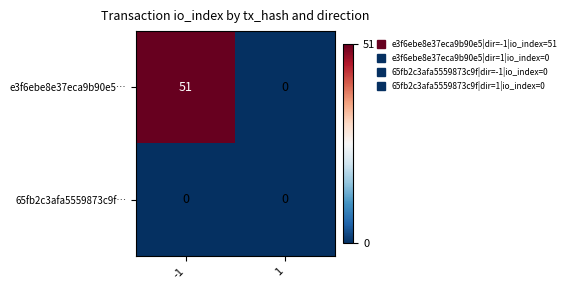

What is the total value across all series at -1?

51